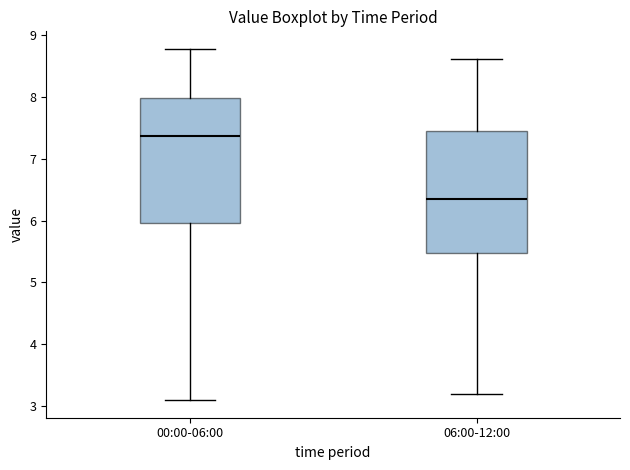

Which box's median line is the highest?

00:00-06:00